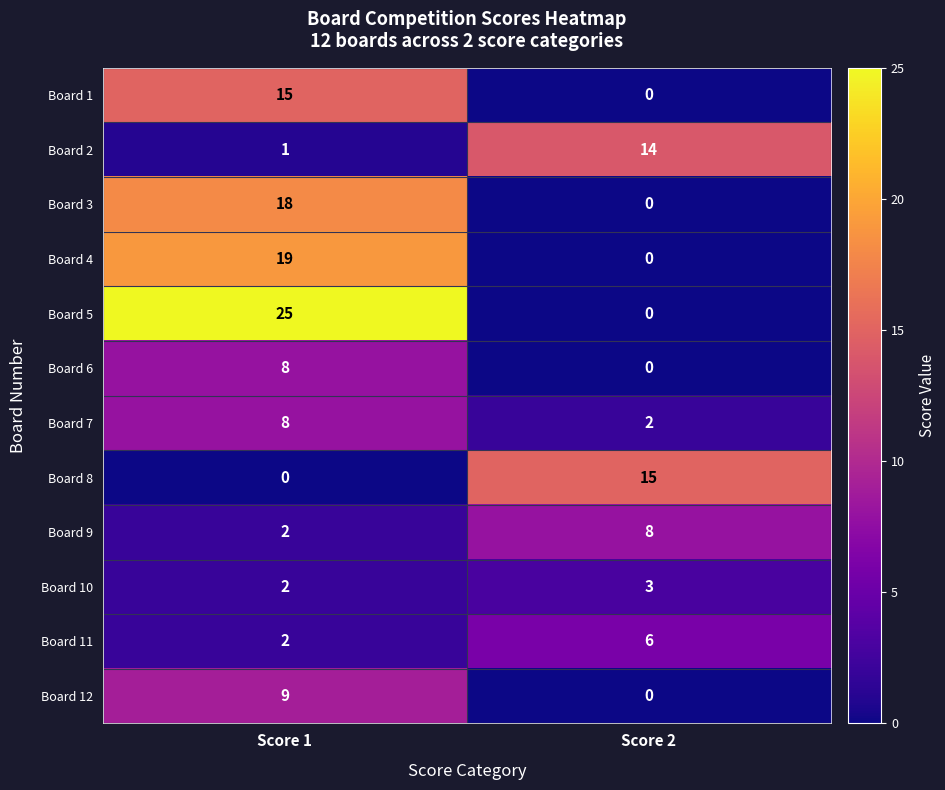

Rank the categories by Board 6 value from highest to lowest.

Score 1, Score 2